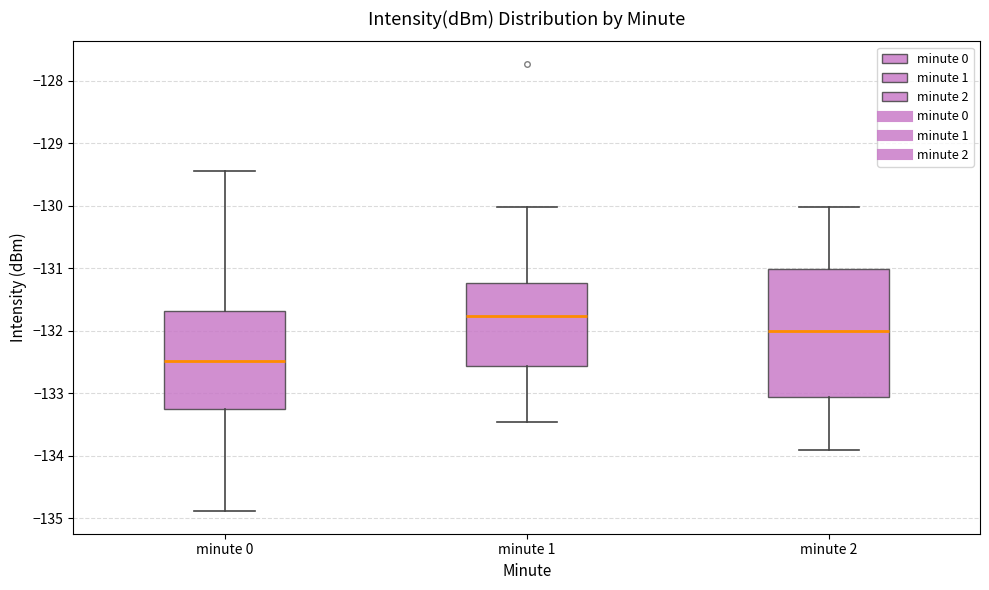

Which box is the tallest, from its lower edge to its upper edge?

minute 2